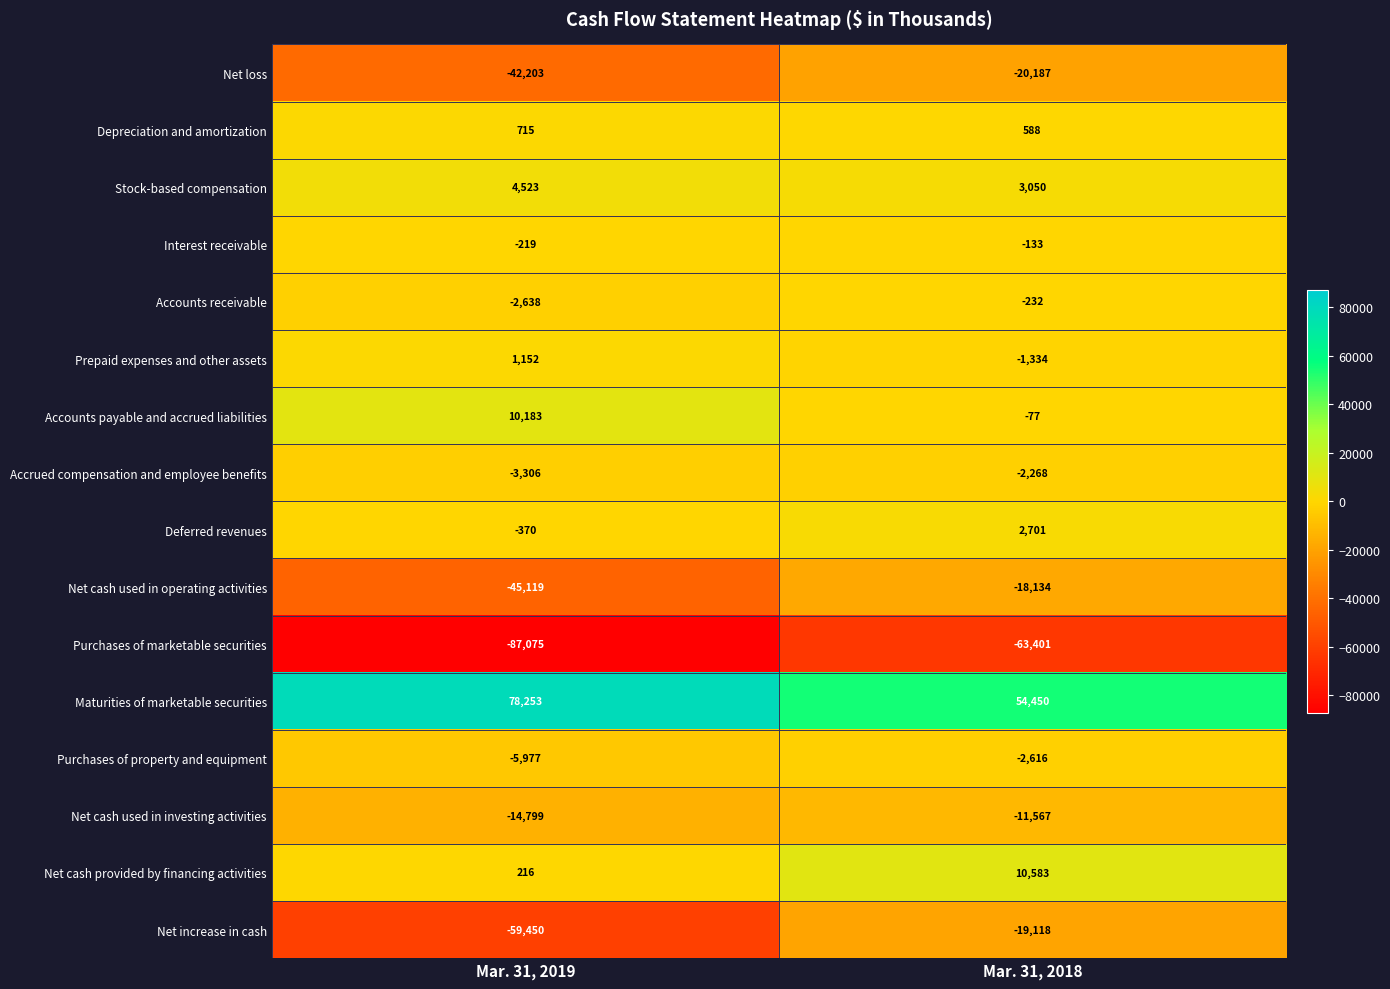

List the series in order of their peak value, highest first.

Maturities of marketable securities, Net cash provided by financing activities, Accounts payable and accrued liabilities, Stock-based compensation, Deferred revenues, Prepaid expenses and other assets, Depreciation and amortization, Interest receivable, Accounts receivable, Accrued compensation and employee benefits, Purchases of property and equipment, Net cash used in investing activities, Net cash used in operating activities, Net increase in cash, Net loss, Purchases of marketable securities